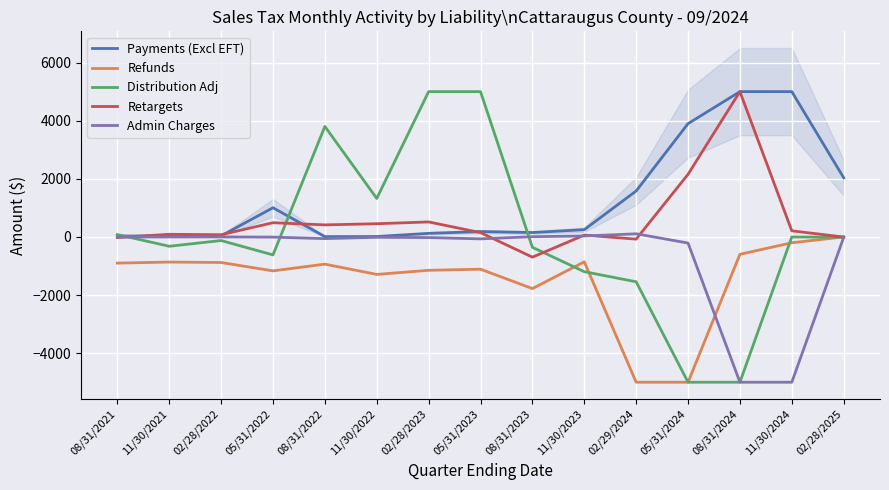

List the series in order of their overall mean, lowest first.

Refunds, Admin Charges, Distribution Adj, Retargets, Payments (Excl EFT)